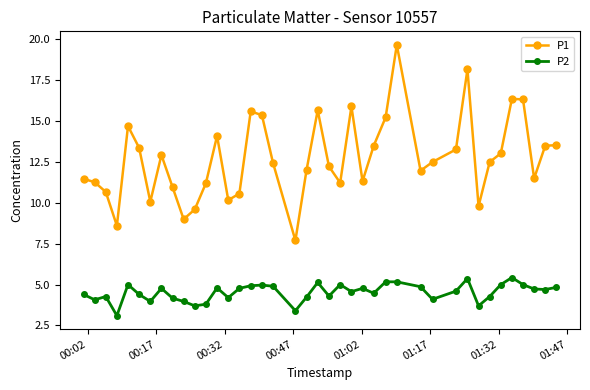

List the series in order of their overall mean, highest first.

P1, P2